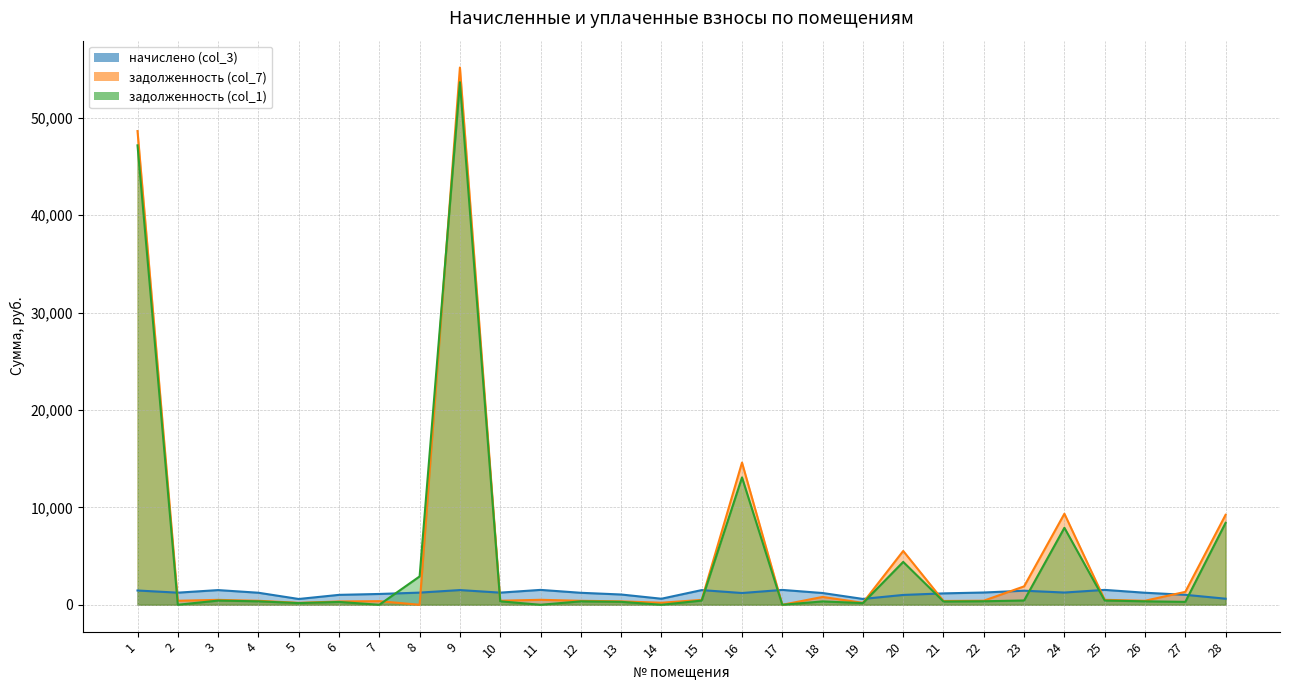

What is the value of the начислено (col_3) point at the 1st from the left?

1465.0